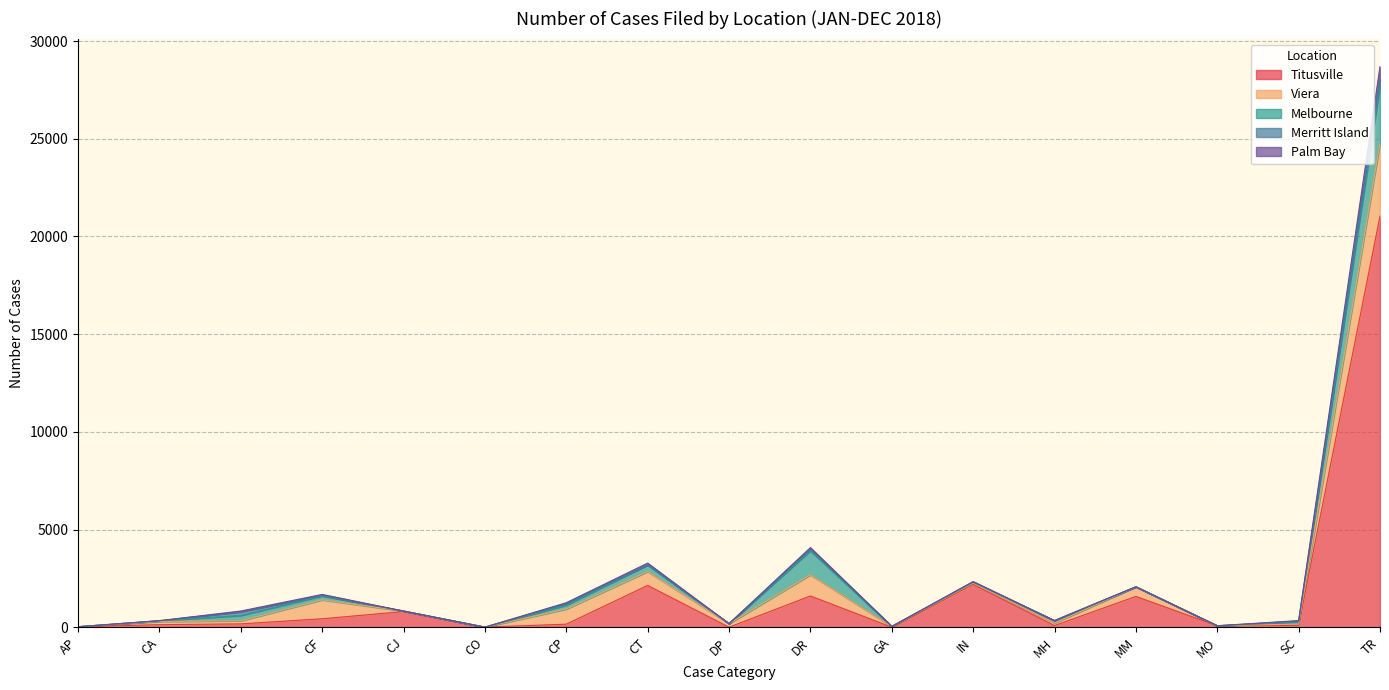

Between CO and CP, which series saw the biggest shift?

Viera